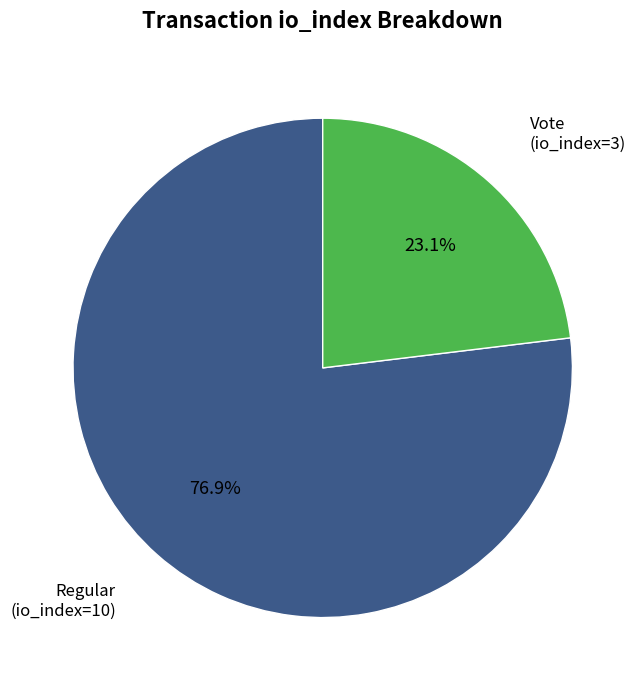

Is there any slice that represents more than half of the pie?

Yes